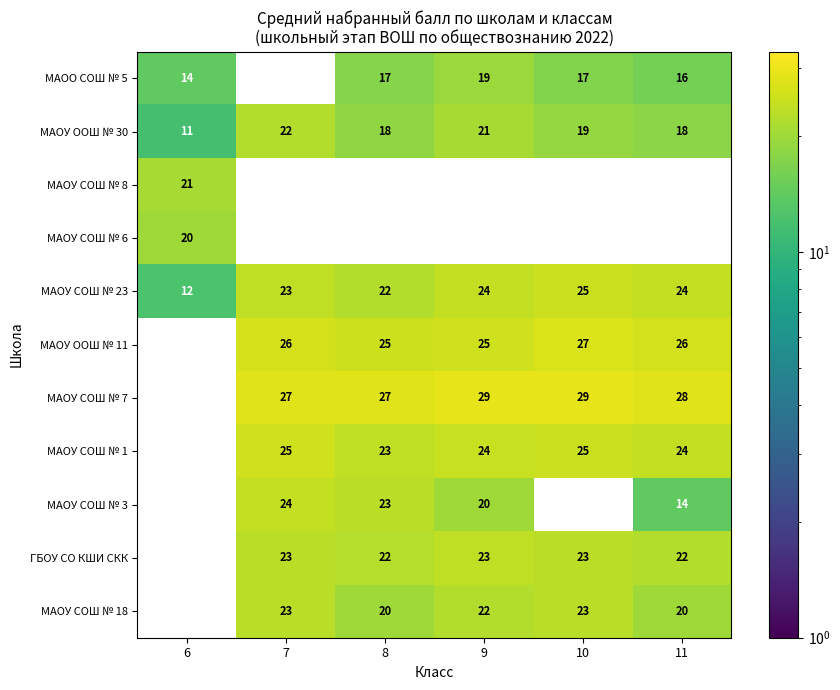

The value of МАОУ СОШ № 18 at 10 is 23. True or false?

True